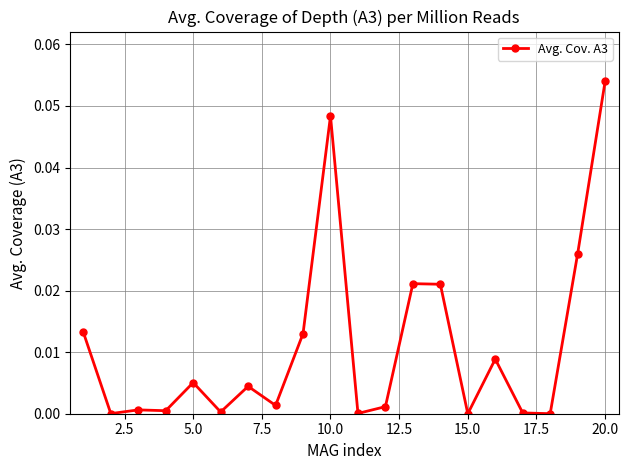

True or false: there are more than 2 points higher than both neighbors.

True